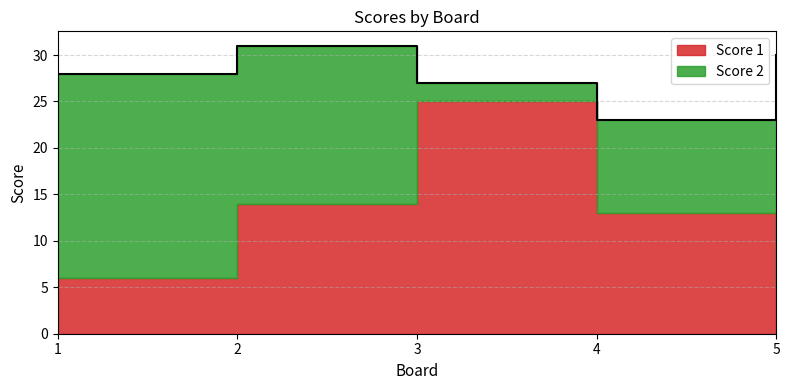

What is the value of the 3rd point from the left?

25